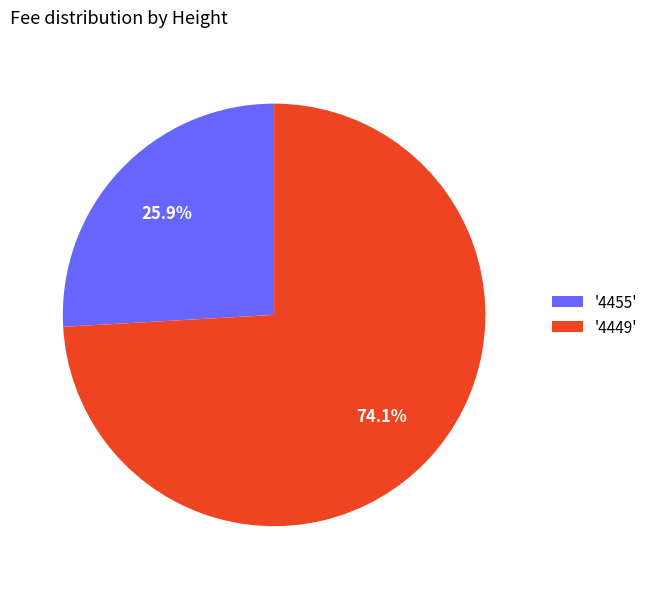

To the nearest percent, what is the average slice percentage?

50%